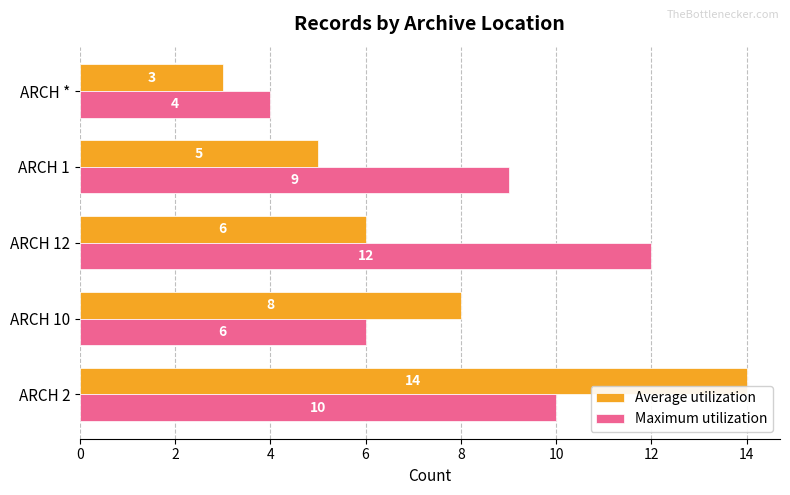

What is the sum of all Average utilization values?

36